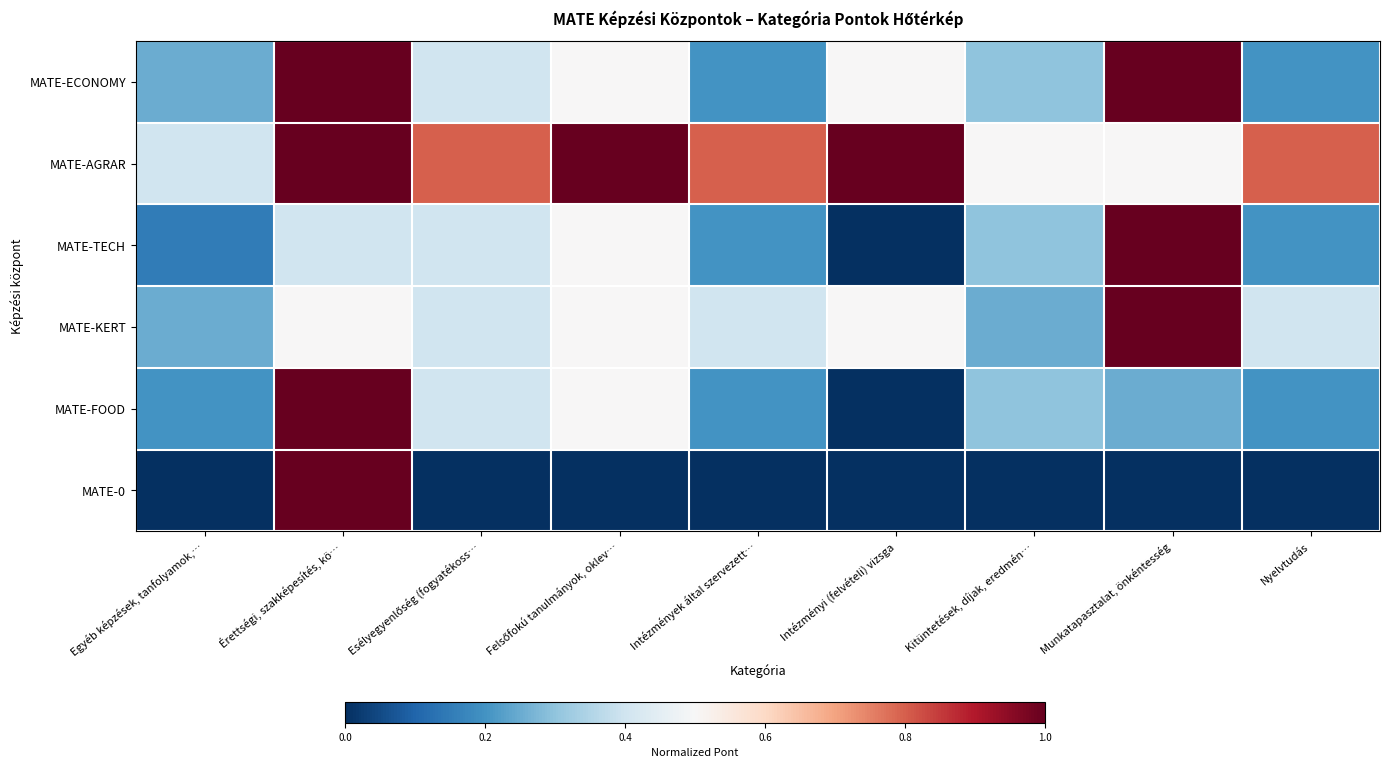

Between Felsőfokú tanulmányok, oklev… and Esélyegyenlőség (fogyatékoss…, which is larger?

Felsőfokú tanulmányok, oklev…